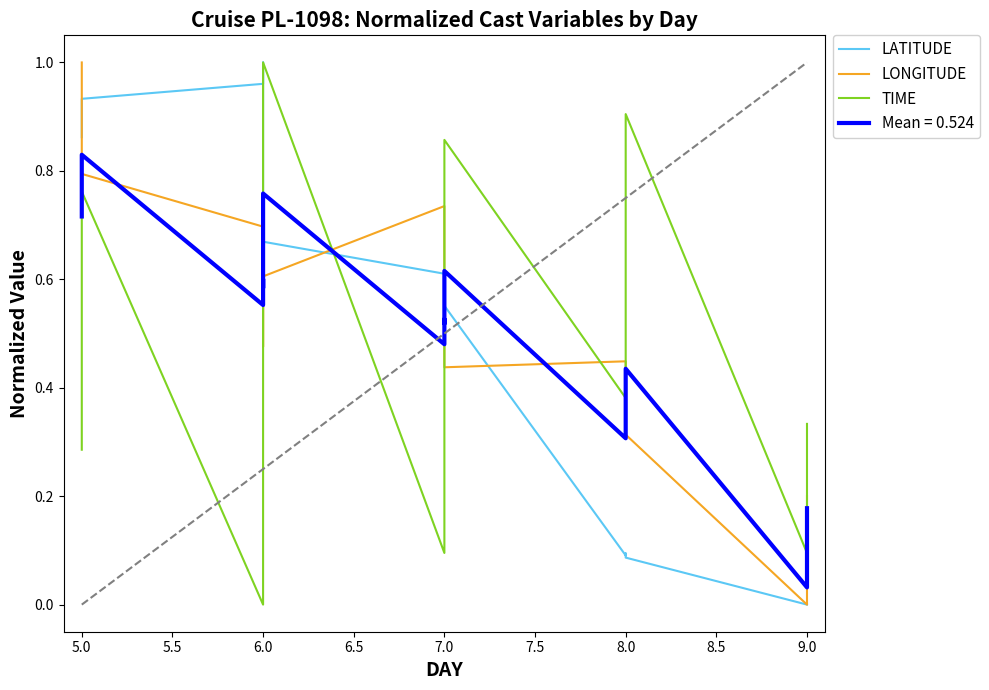

Between 5.0 and 7.0, which series saw the biggest shift?

LONGITUDE